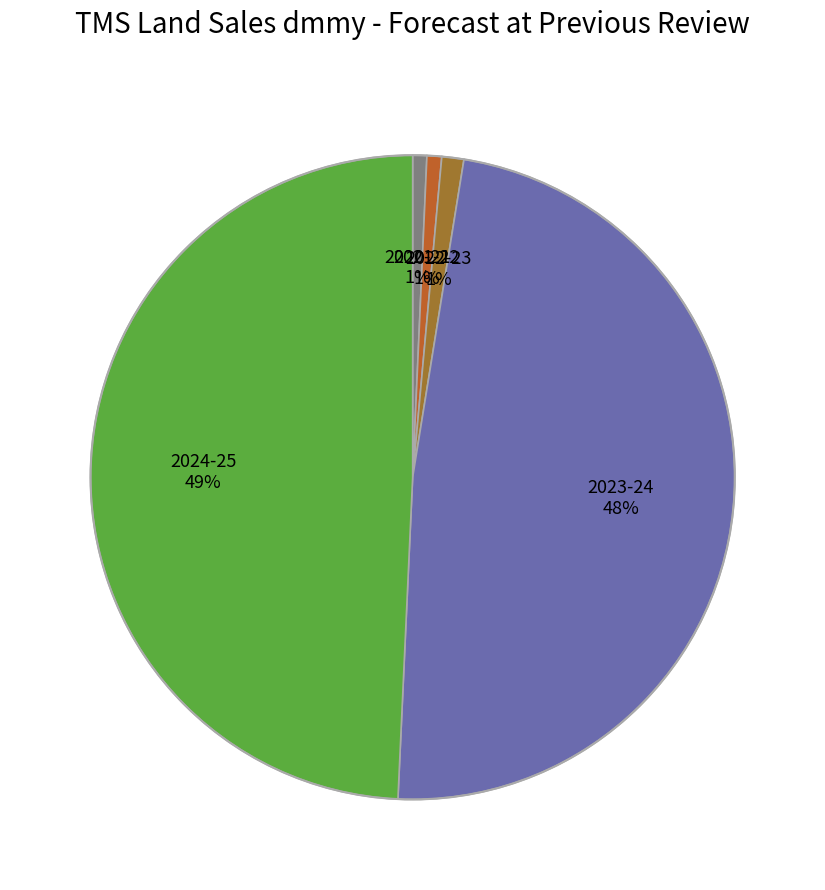

To the nearest percent, what is the average slice percentage?

20%